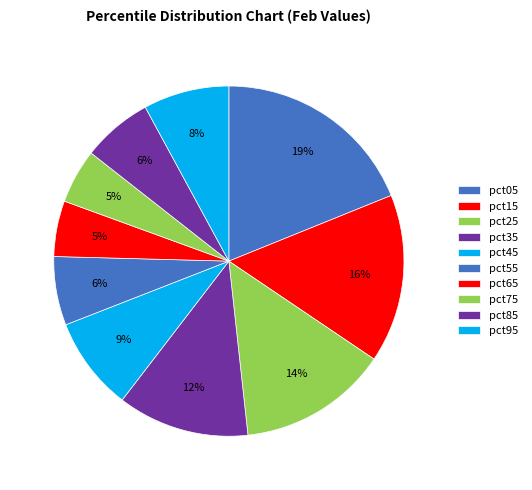

What percentage is the pct05 slice, to the nearest percent?

19%